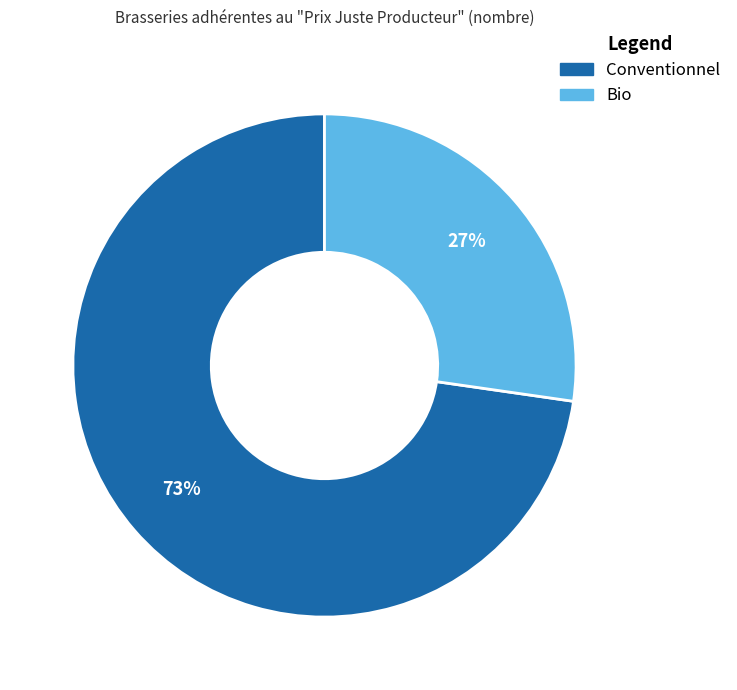

What percentage is the Bio slice, to the nearest percent?

27%